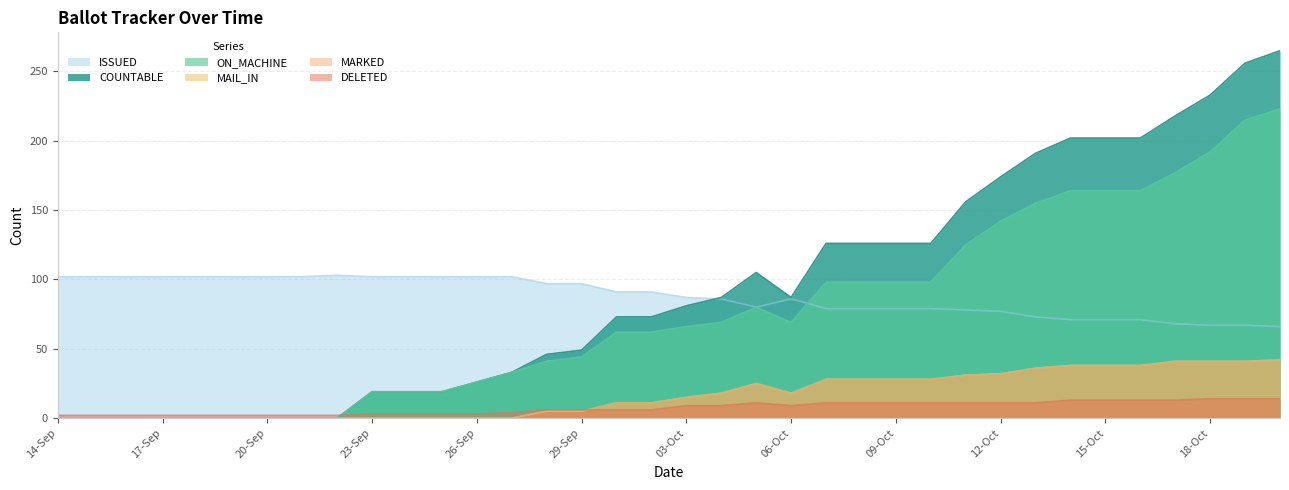

What position from the left is 17-Oct?

33